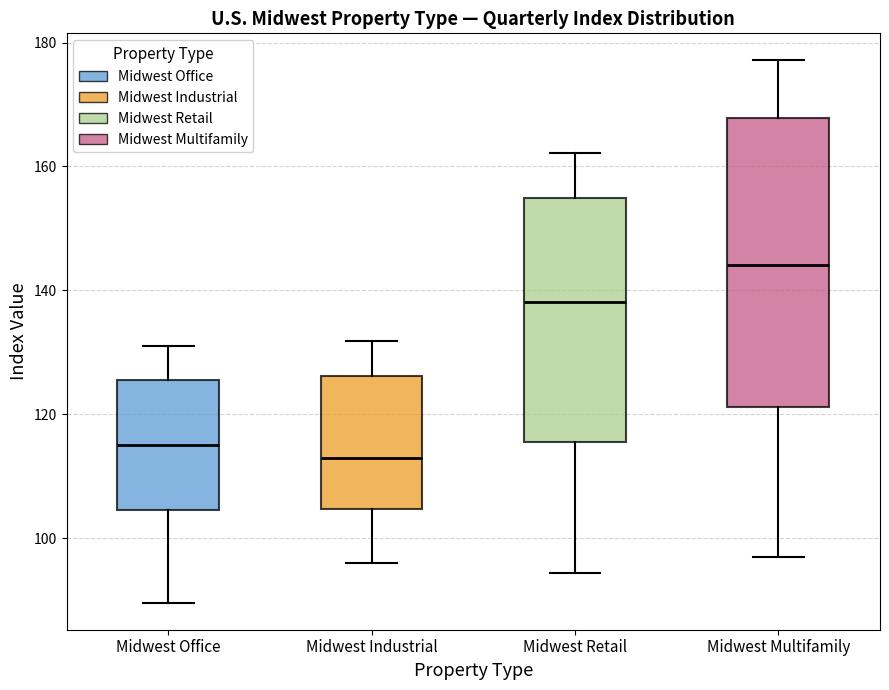

Which box is the tallest, from its lower edge to its upper edge?

Midwest Multifamily